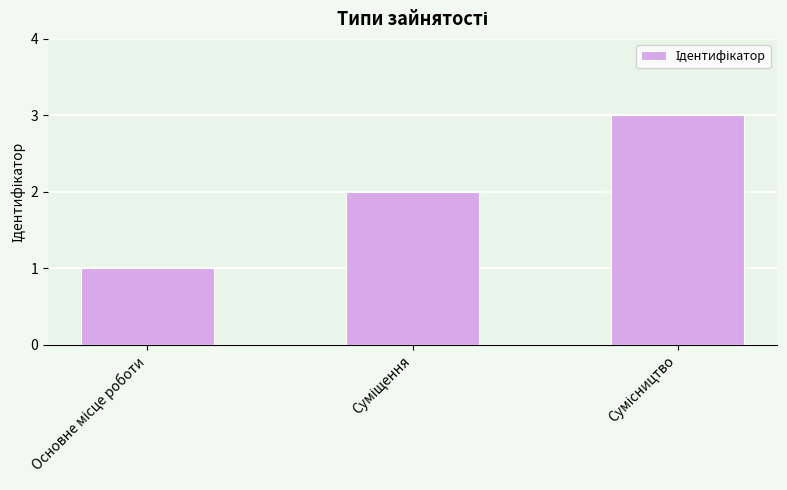

What is the greatest value displayed?

3